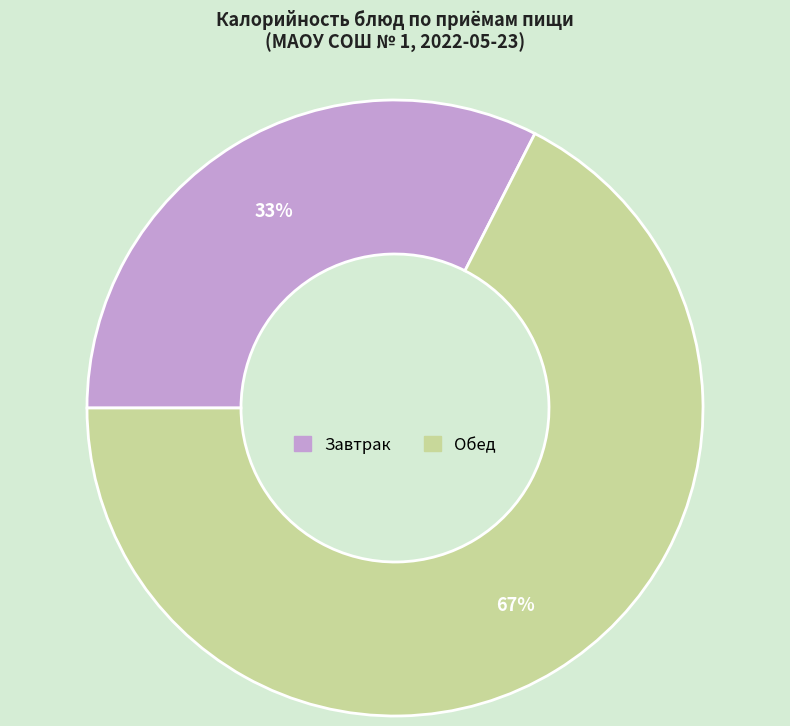

Which has a higher value, Завтрак or Обед?

Обед